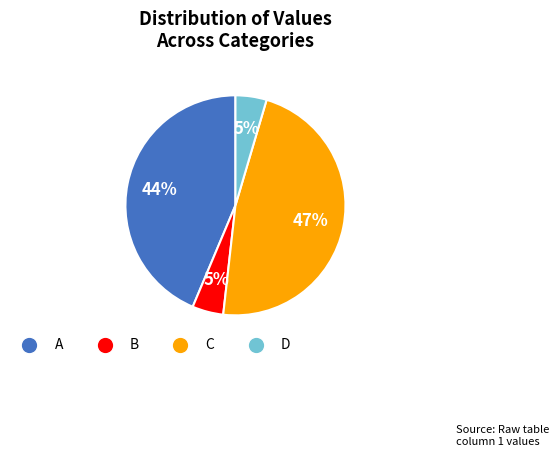

Is there any slice that represents more than half of the pie?

No